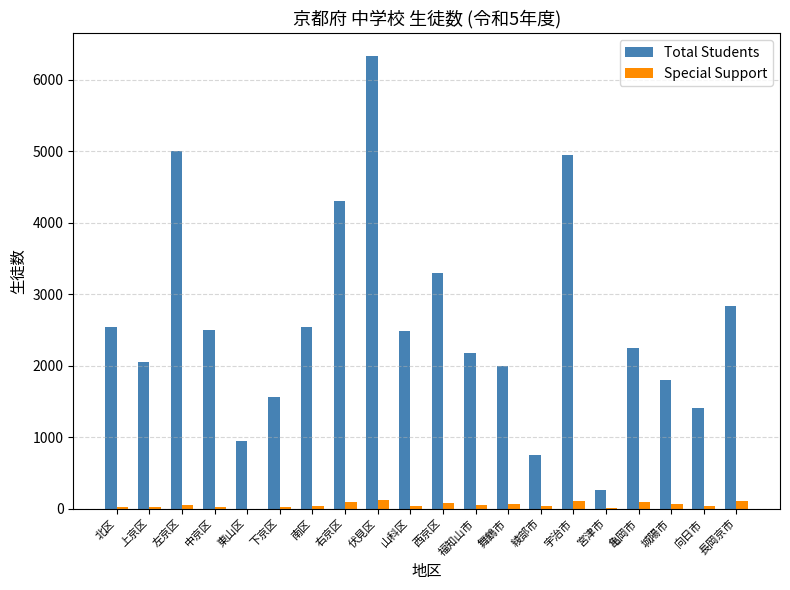

What value does the Total Students series have at 北区, to the nearest 10?

2540